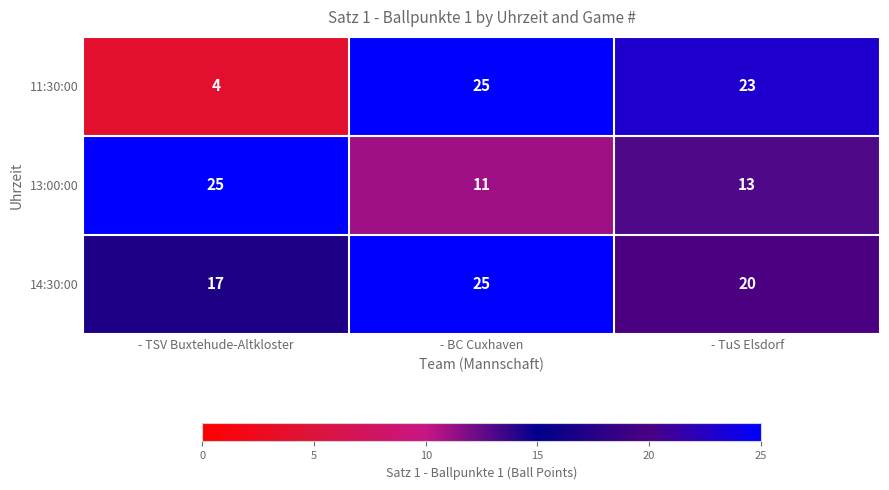

Reading left to right, extract all data points from this chart.

11:30:00: - TSV Buxtehude-Altkloster=4	- BC Cuxhaven=25	- TuS Elsdorf=23
13:00:00: - TSV Buxtehude-Altkloster=25	- BC Cuxhaven=11	- TuS Elsdorf=13
14:30:00: - TSV Buxtehude-Altkloster=17	- BC Cuxhaven=25	- TuS Elsdorf=20